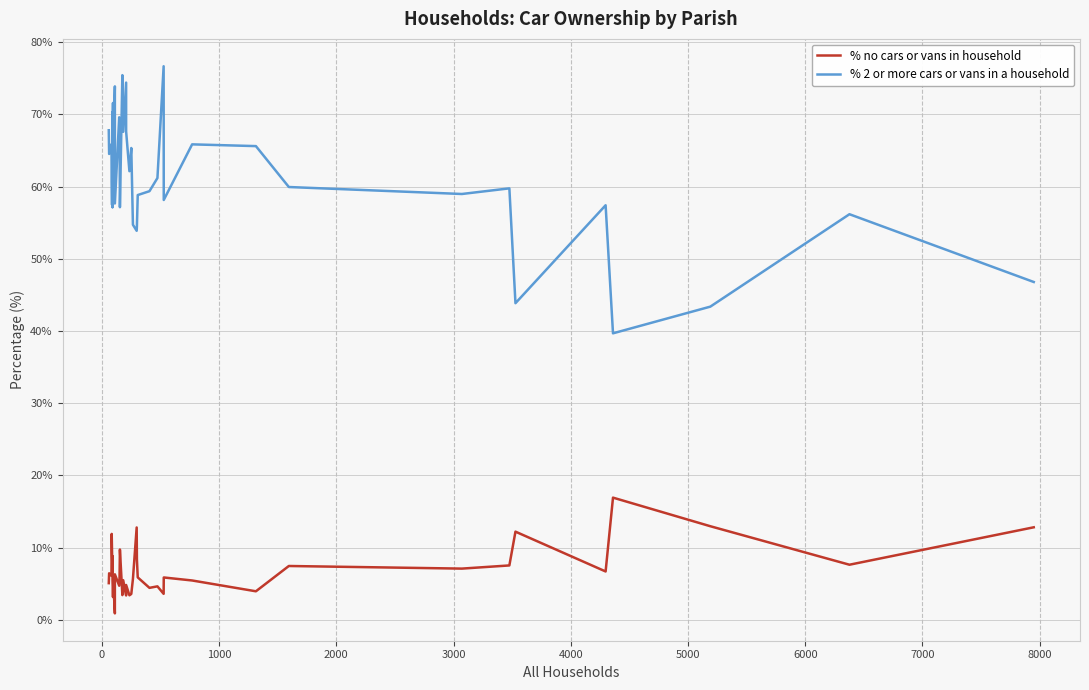

What is the maximum value for % 2 or more cars or vans in a household?

76.7